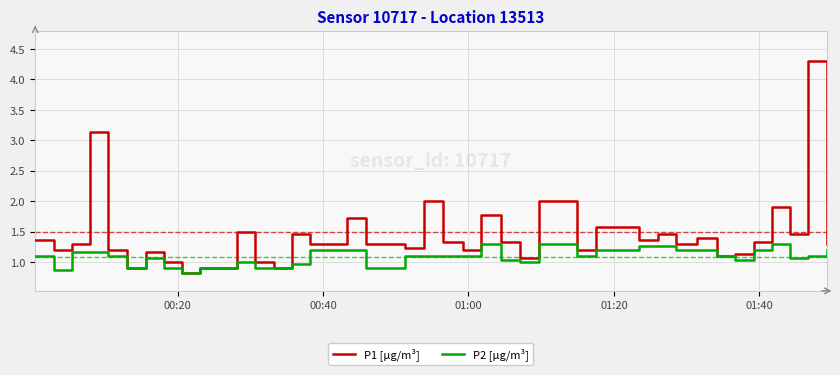

Rank the series by their average value, from highest to lowest.

P1 [µg/m³], P2 [µg/m³]